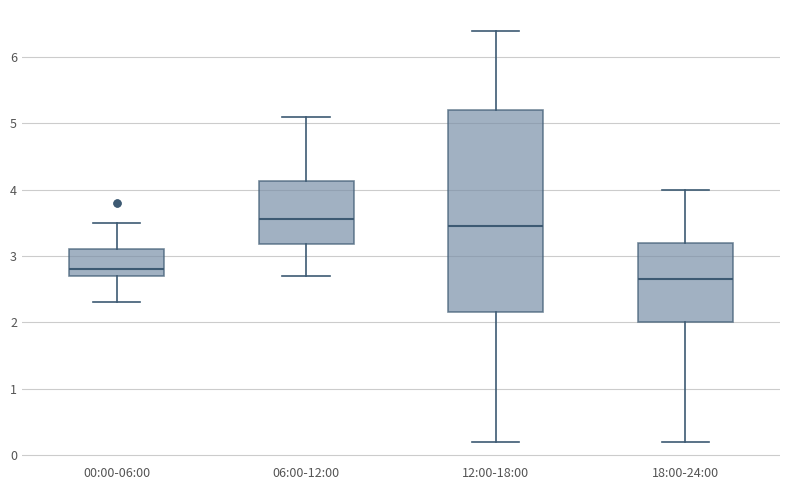

Reading left to right, transcribe this box plot: for each box, give where its median line is, the range the box spans, and where its two whiskers end, as read against the y-axis. The values are not printed on the chart, so give them approximately, as read against the axis.

00:00-06:00: median 2.8, box 2.7 to 3.1, whiskers 2.3 to 3.5
06:00-12:00: median 3.6, box 3.2 to 4.1, whiskers 2.7 to 5.1
12:00-18:00: median 3.5, box 2.2 to 5.2, whiskers 0.2 to 6.4
18:00-24:00: median 2.7, box 2.0 to 3.2, whiskers 0.2 to 4.0